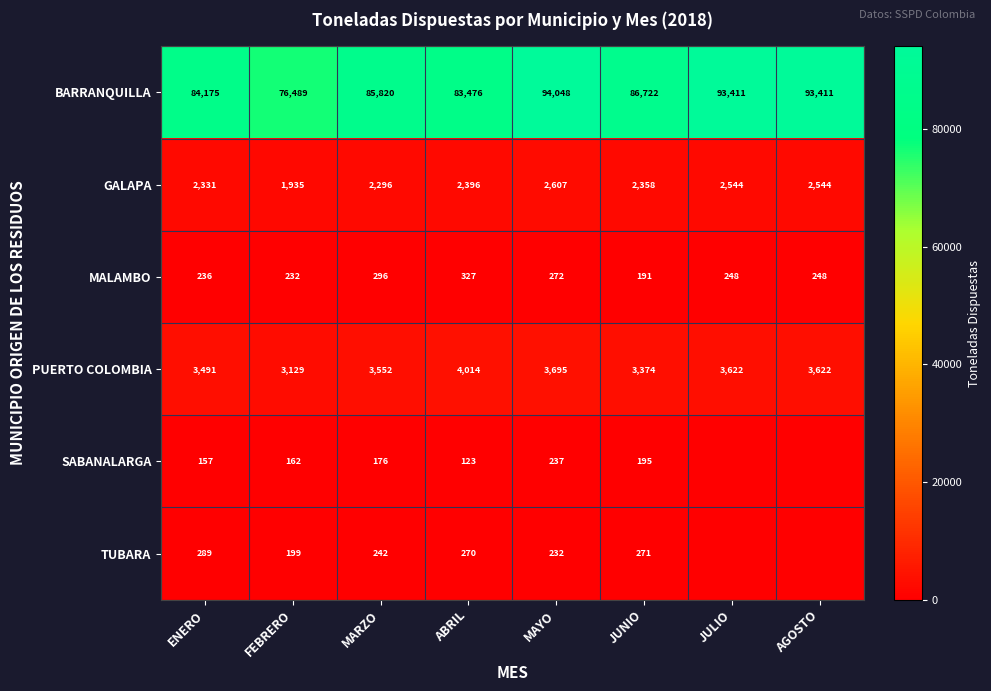

Rank the series at ABRIL from lowest to highest value.

SABANALARGA, TUBARA, MALAMBO, GALAPA, PUERTO COLOMBIA, BARRANQUILLA